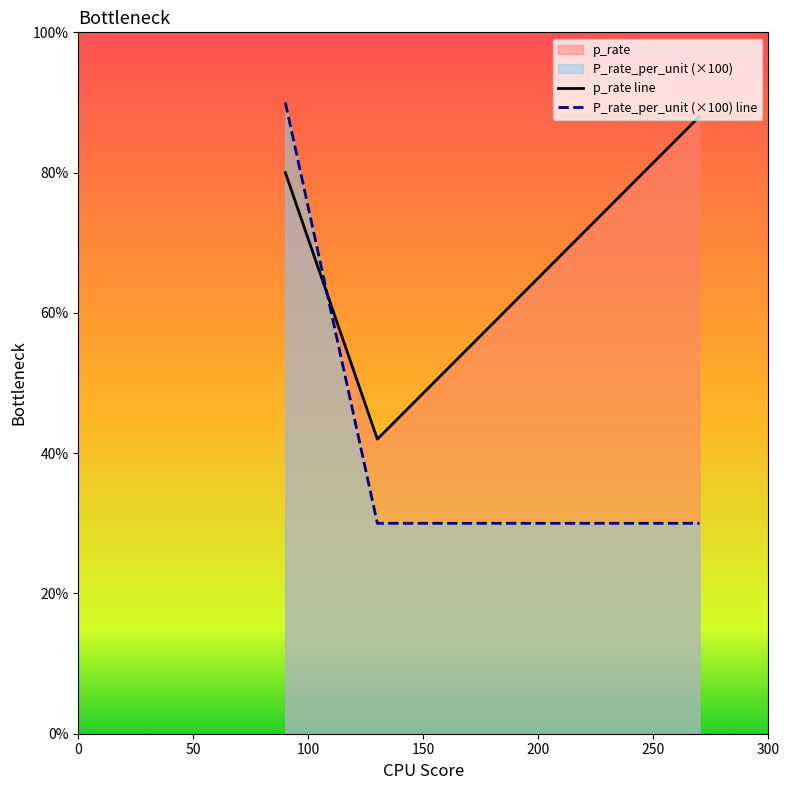

Reading left to right, list all the values displayed in this chart.

P_rate_per_unit: 90=90	130=30	270=30
p_rate: 90=80	130=42	270=88